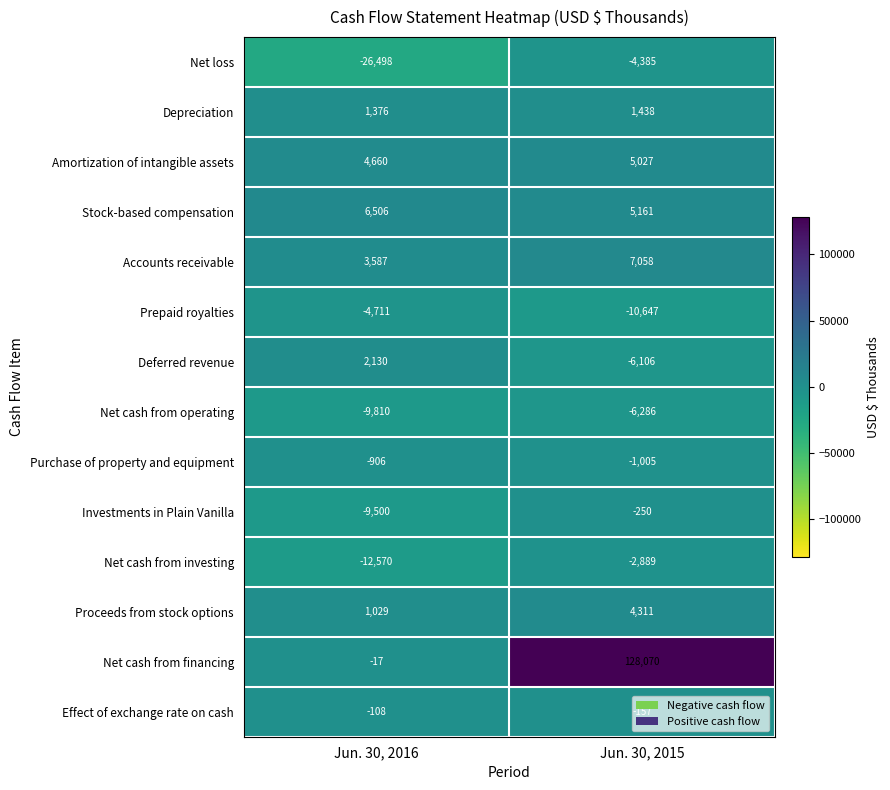

Which category has the highest value in the Net cash from operating series?

Jun. 30, 2015